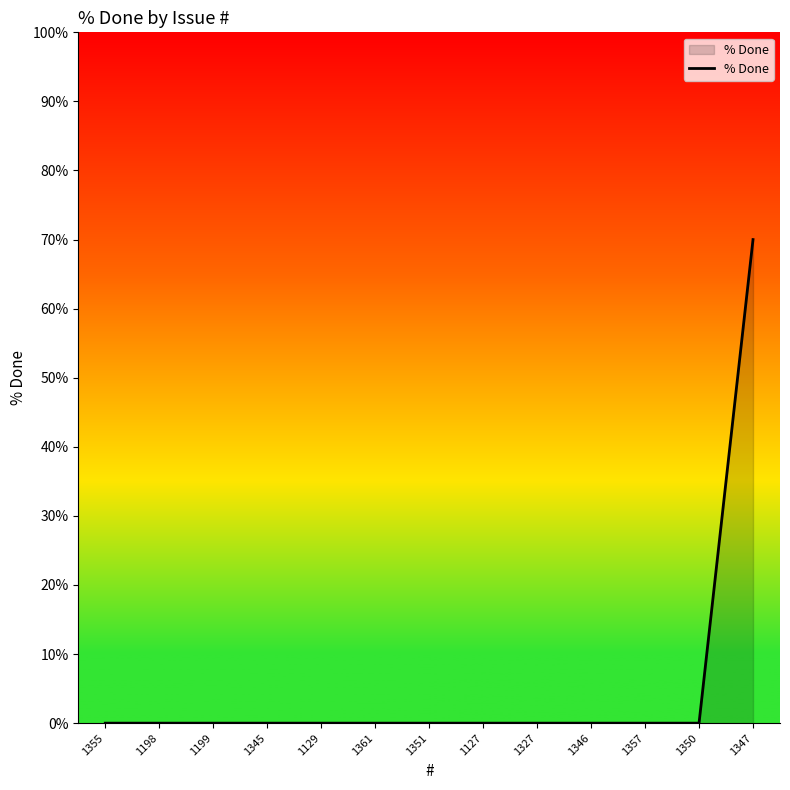

What is the change in value from 1198 to 1347?

+70